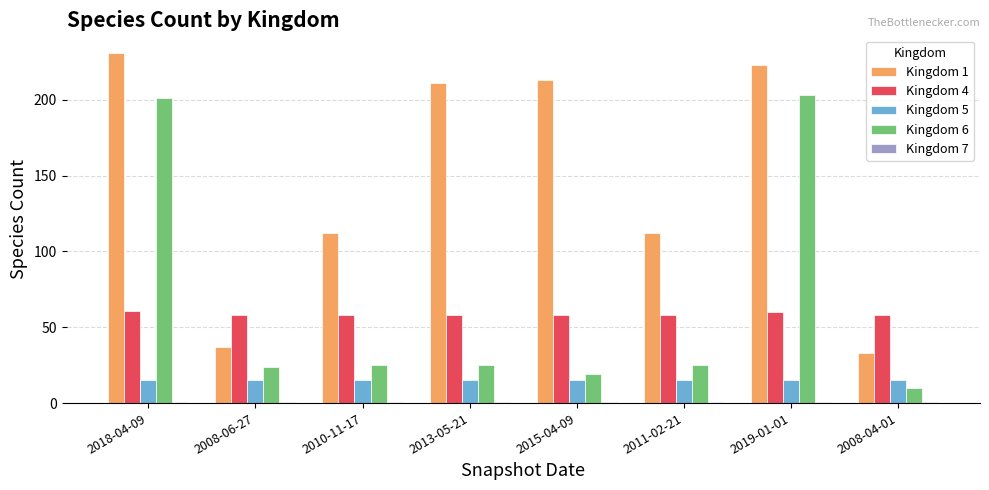

Which series changed the most between 2011-02-21 and 2008-04-01?

Kingdom 1